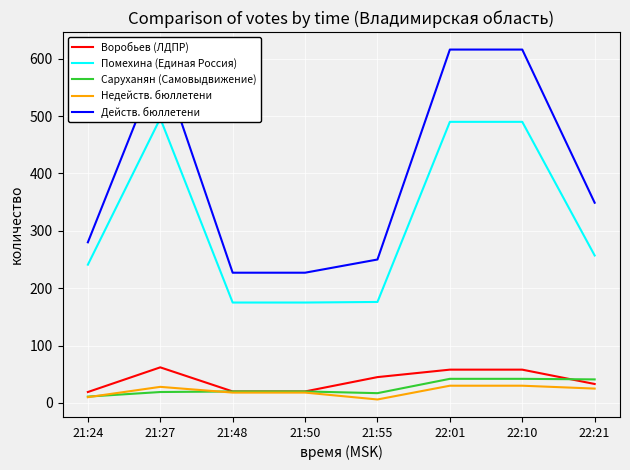

How many data points in Недейств. бюллетени are less than 25?

4